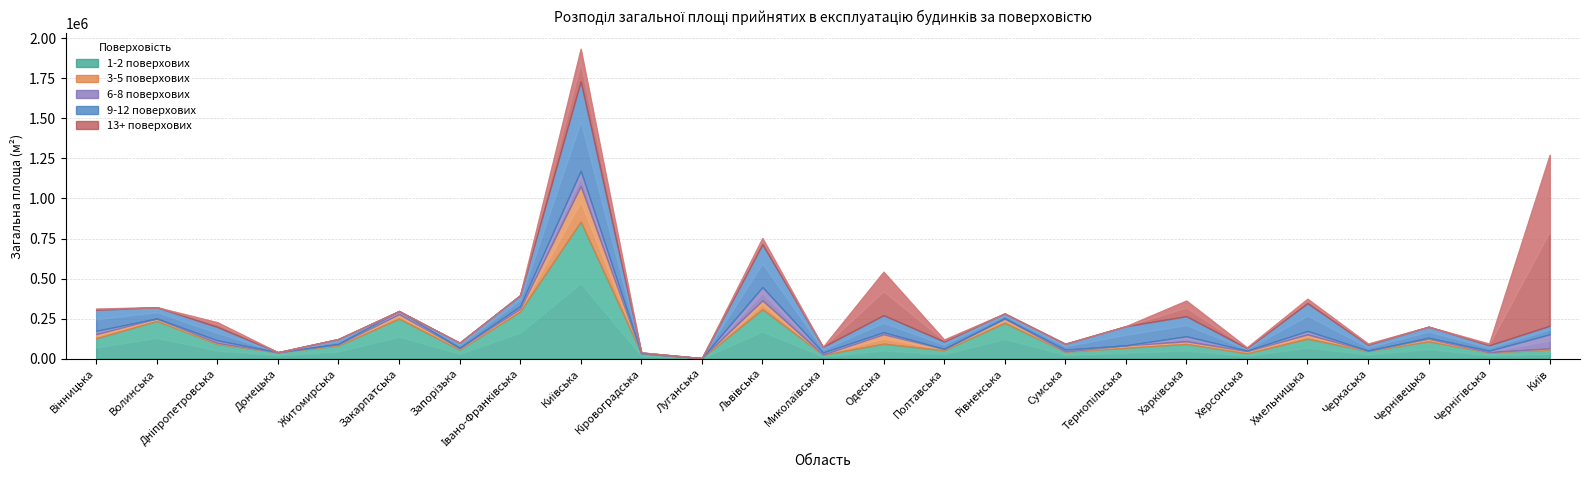

What is the sum of the 9-12 поверхових values at Черкаська and Чернігівська?

70362